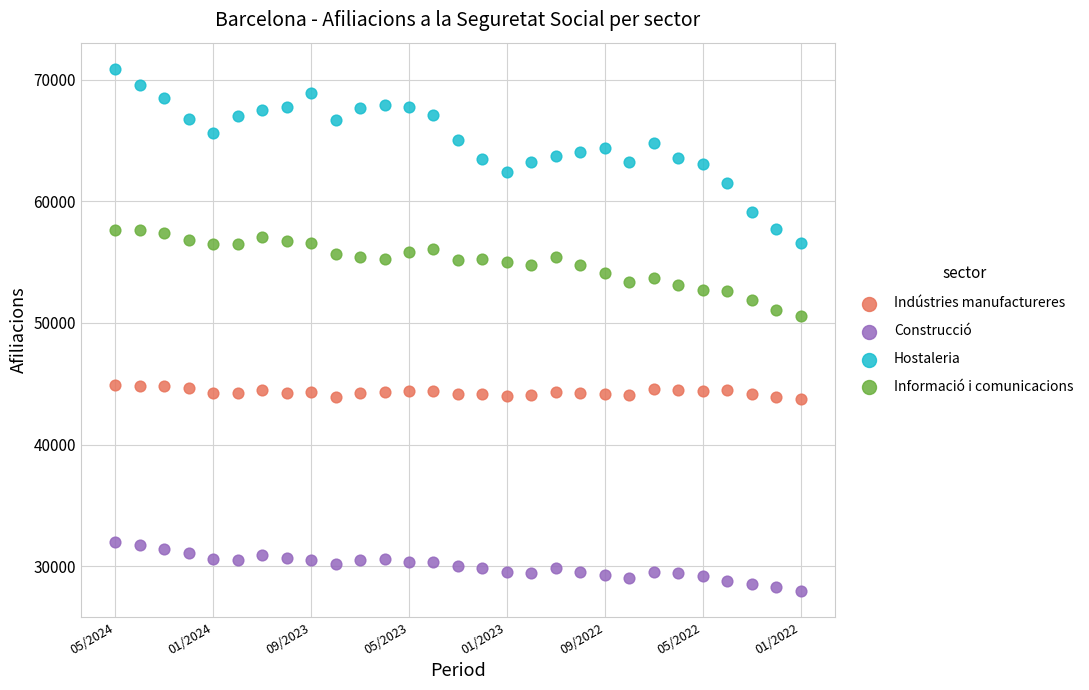

Across all data points, what is the range of X values (max minus min)?

28